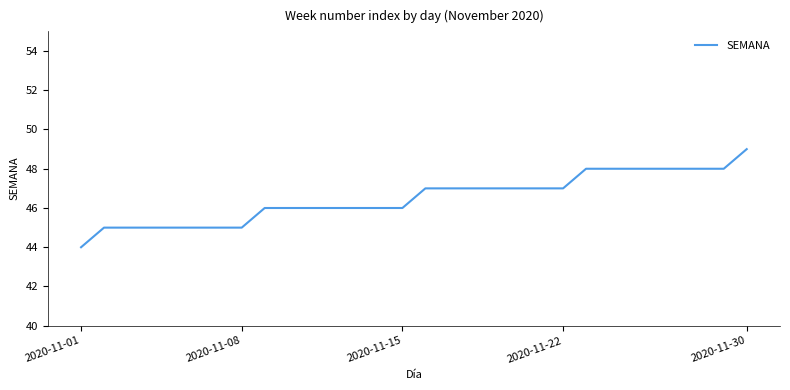

What is the maximum value shown in the chart?

49